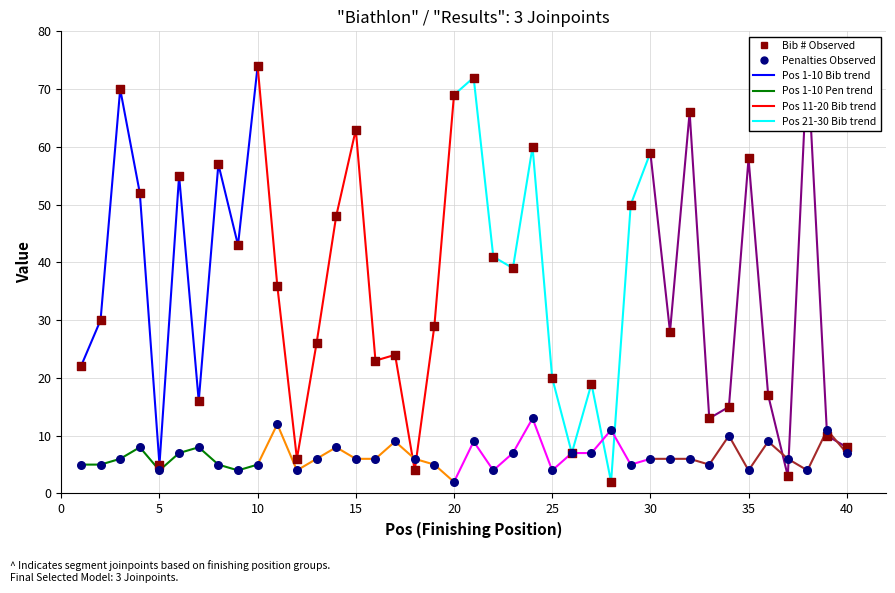

Which series has the widest spread of Y values?

Bib (#)